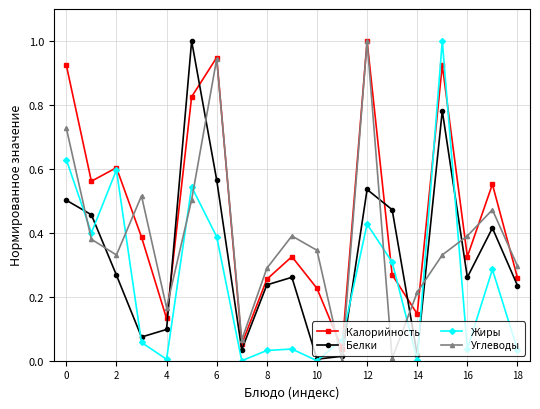

List the series in order of their overall mean, highest first.

Калорийность, Углеводы, Белки, Жиры